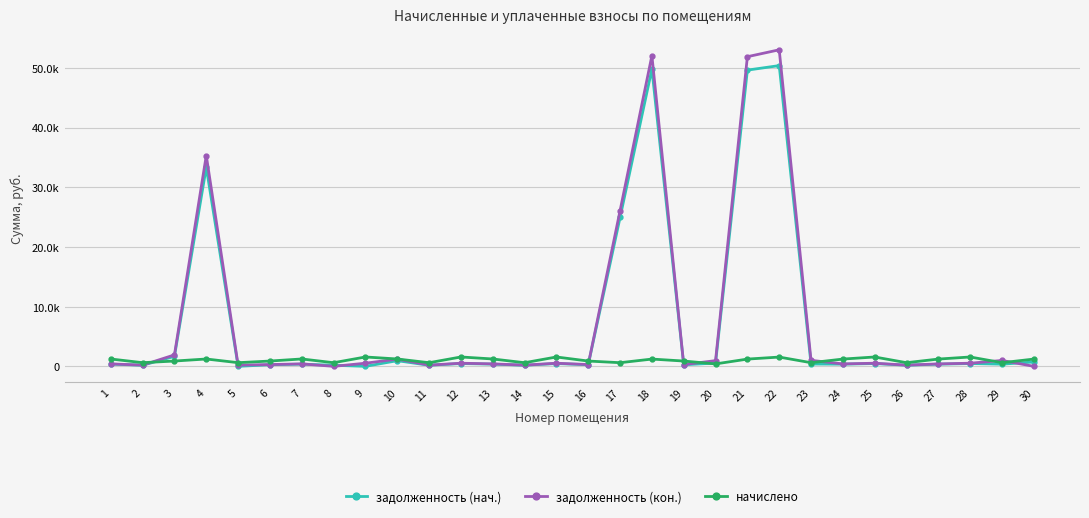

What is the total value across all series at 22?

104941.9